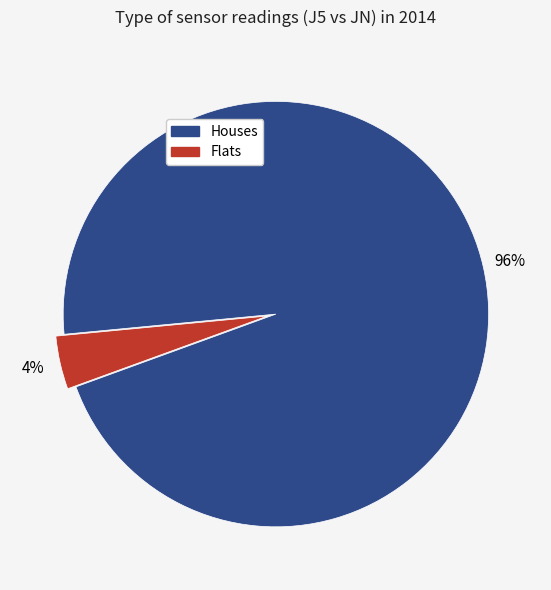

To the nearest percent, what is the difference between the largest and smallest slice percentages?

92%